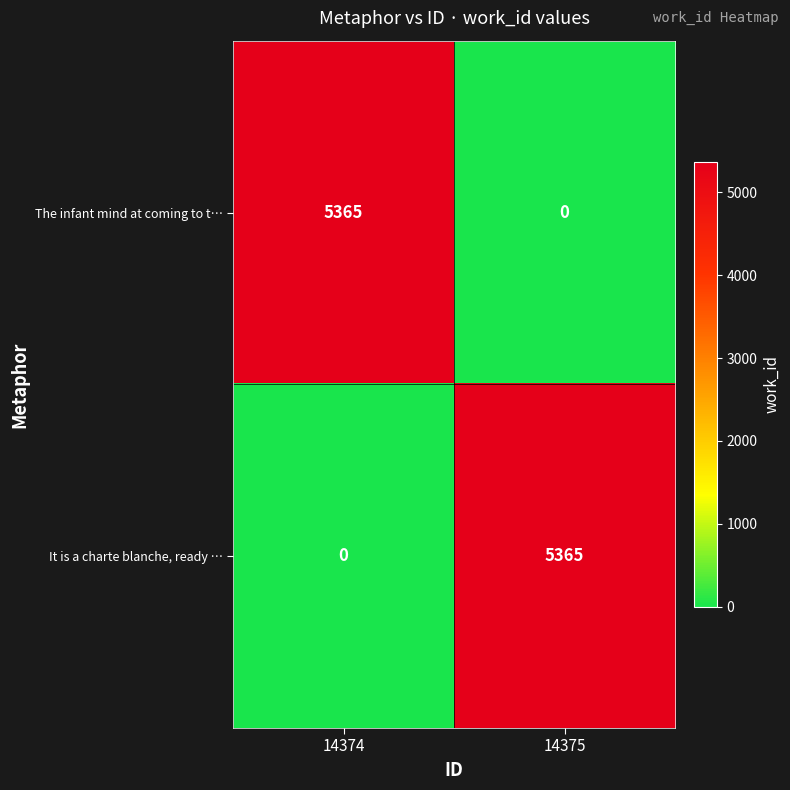

Rank the categories by The infant mind at coming to t… value from lowest to highest.

14375, 14374